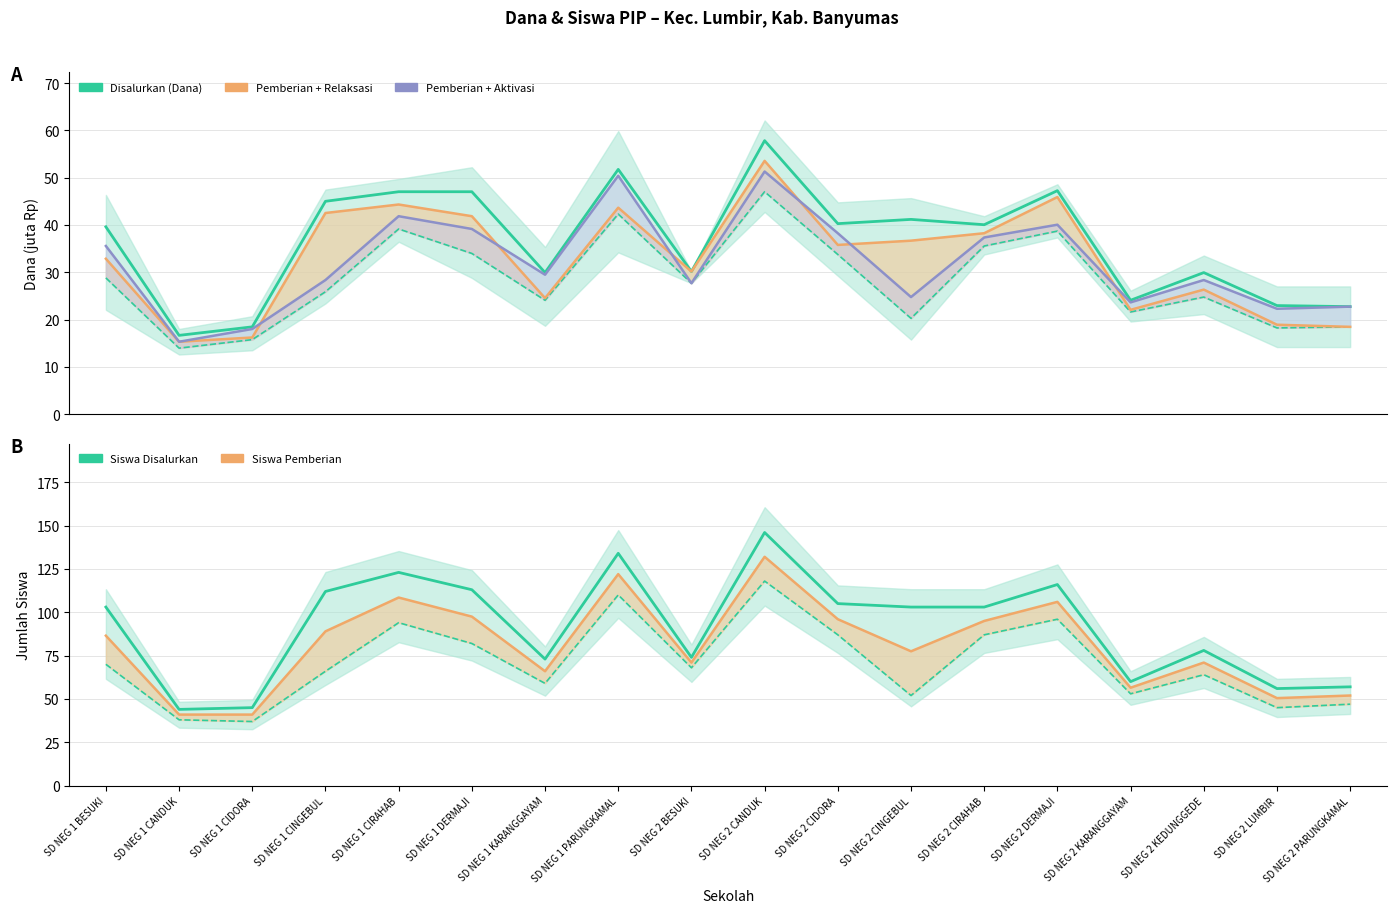

Where is Siswa Disalurkan nearest to the value 95?

SD NEG 1 BESUKI